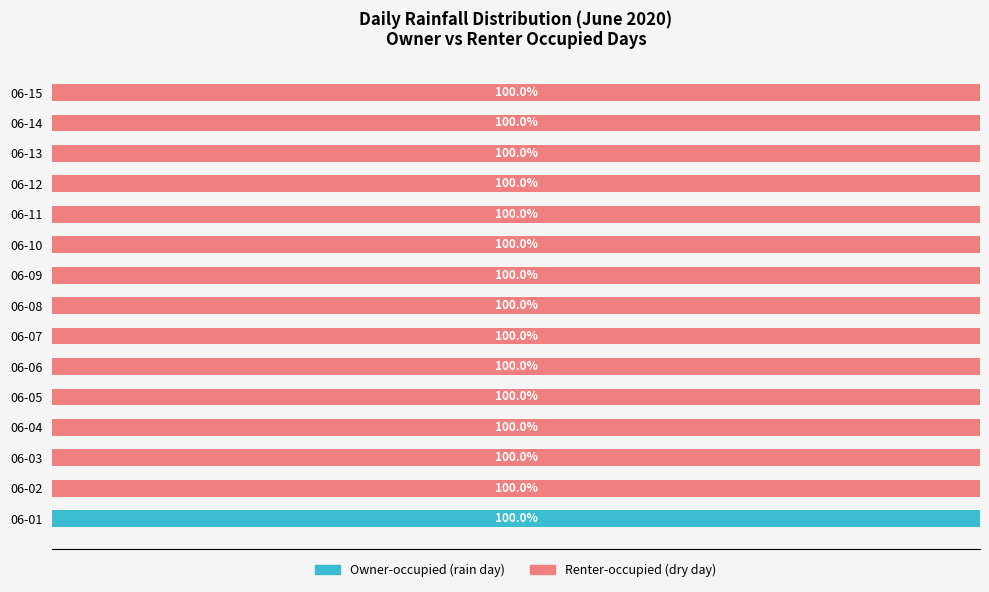

Is it true that Renter-occupied equals 100 at 06-09?

True